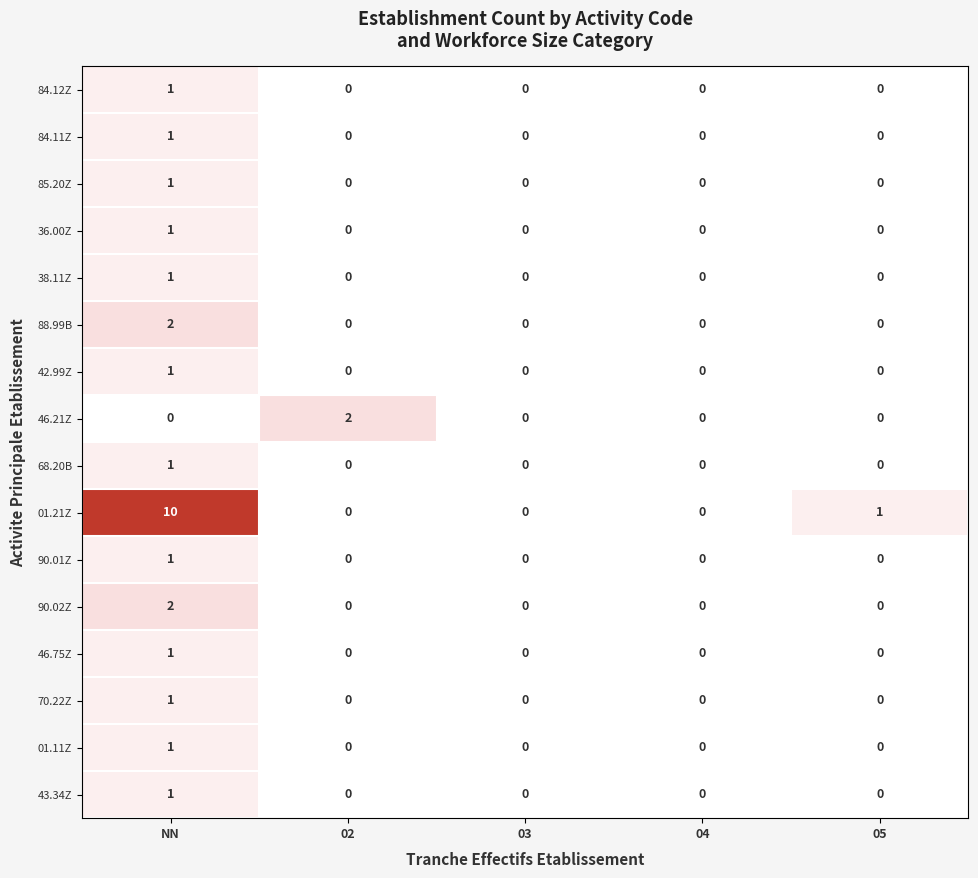

Between 02 and 04, which series saw the biggest shift?

46.21Z